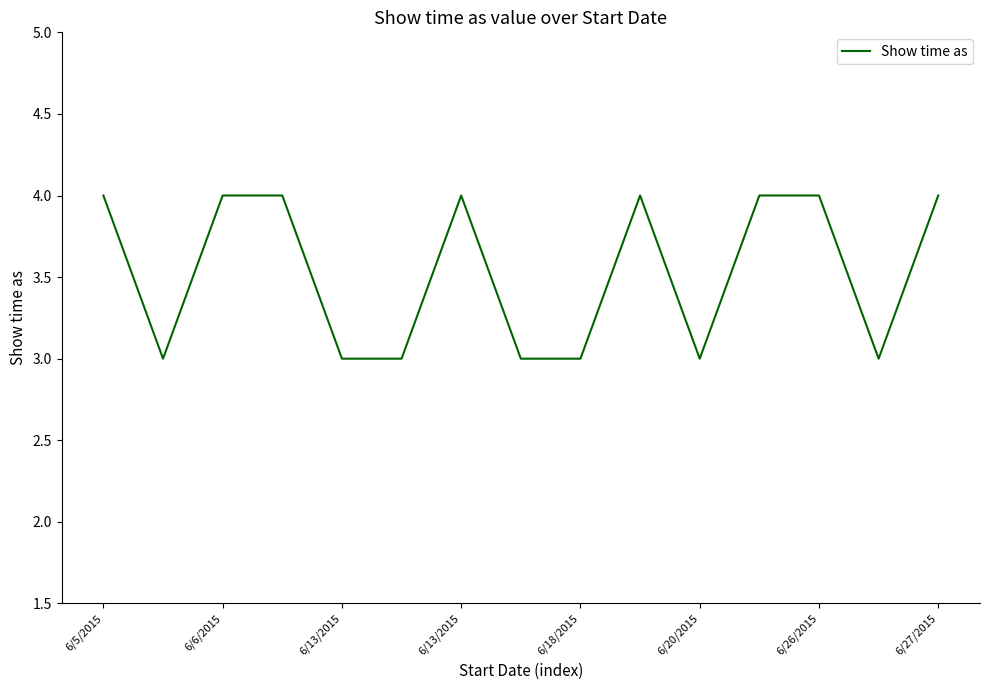

What is the greatest value displayed?

4